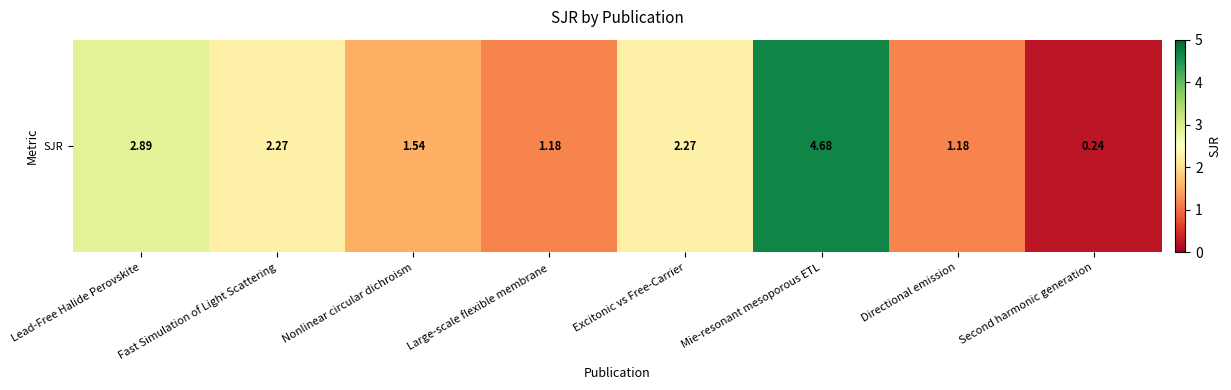

Reading left to right, extract all data points from this chart.

2.9	2.3	1.5	1.2	2.3	4.7	1.2	0.2